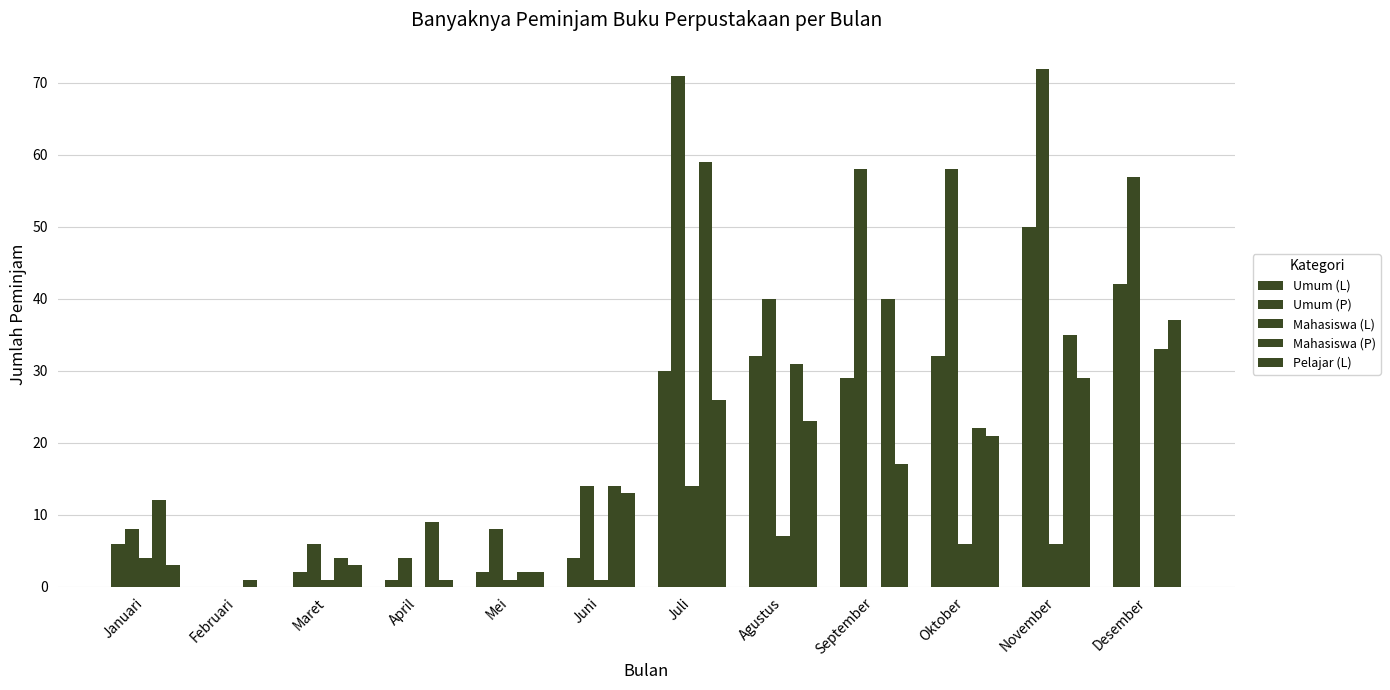

What is the total value across all series at Desember?

169